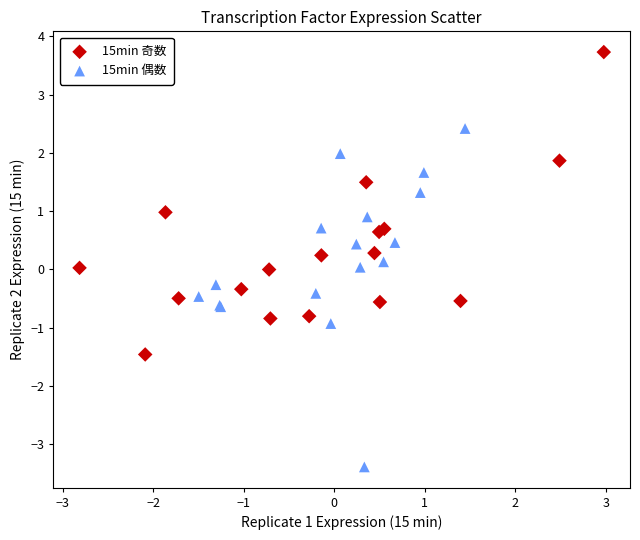

Which series reaches the maximum Y coordinate?

15min 奇数